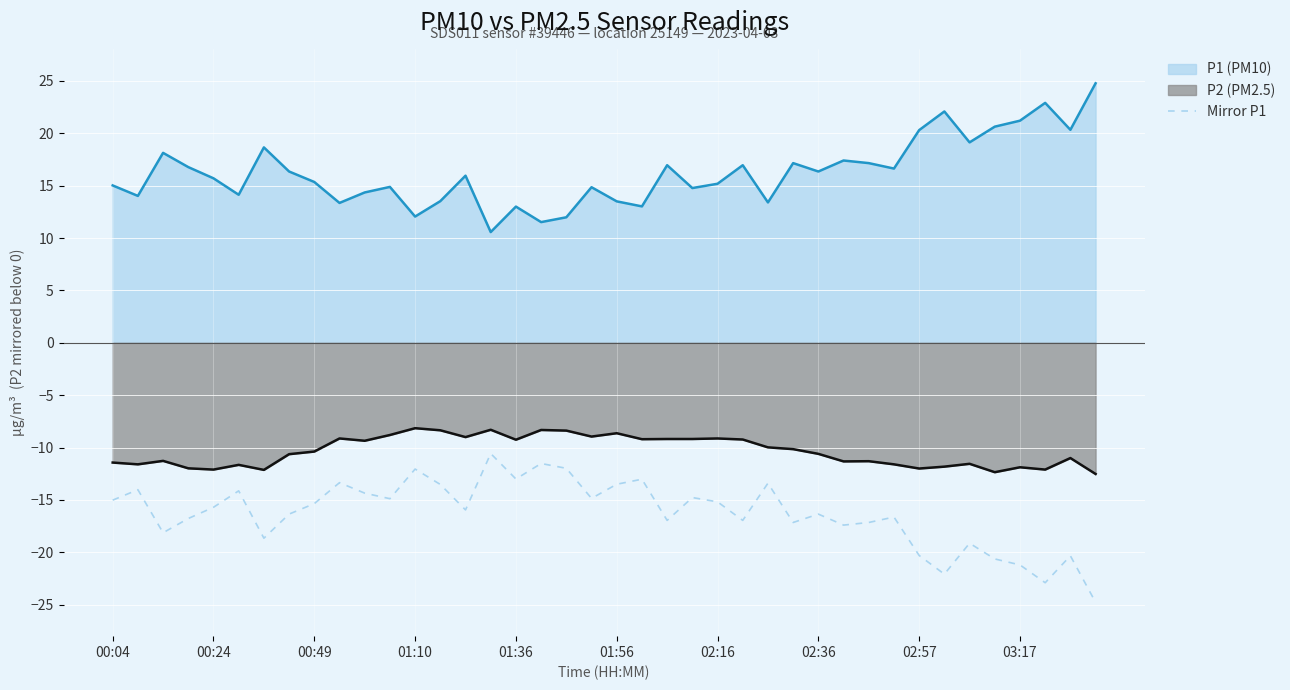

What is the value of the 11th point from the left?

-14.3